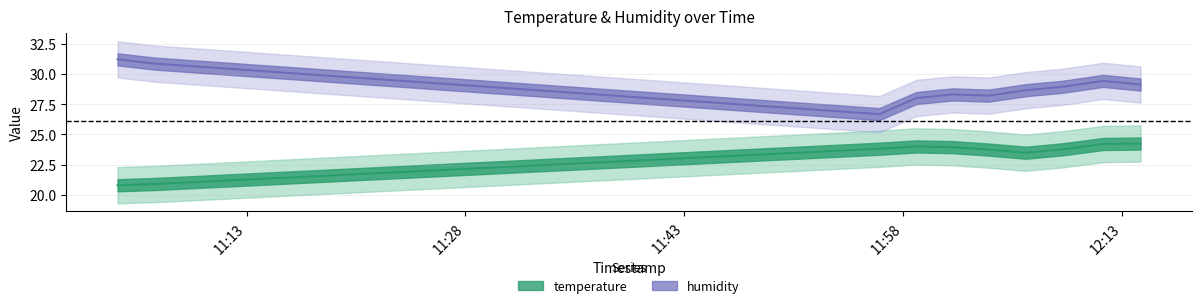

Which has a higher value, 2023-03-20T12:03:51 or 2023-03-20T12:14:16?

2023-03-20T12:14:16